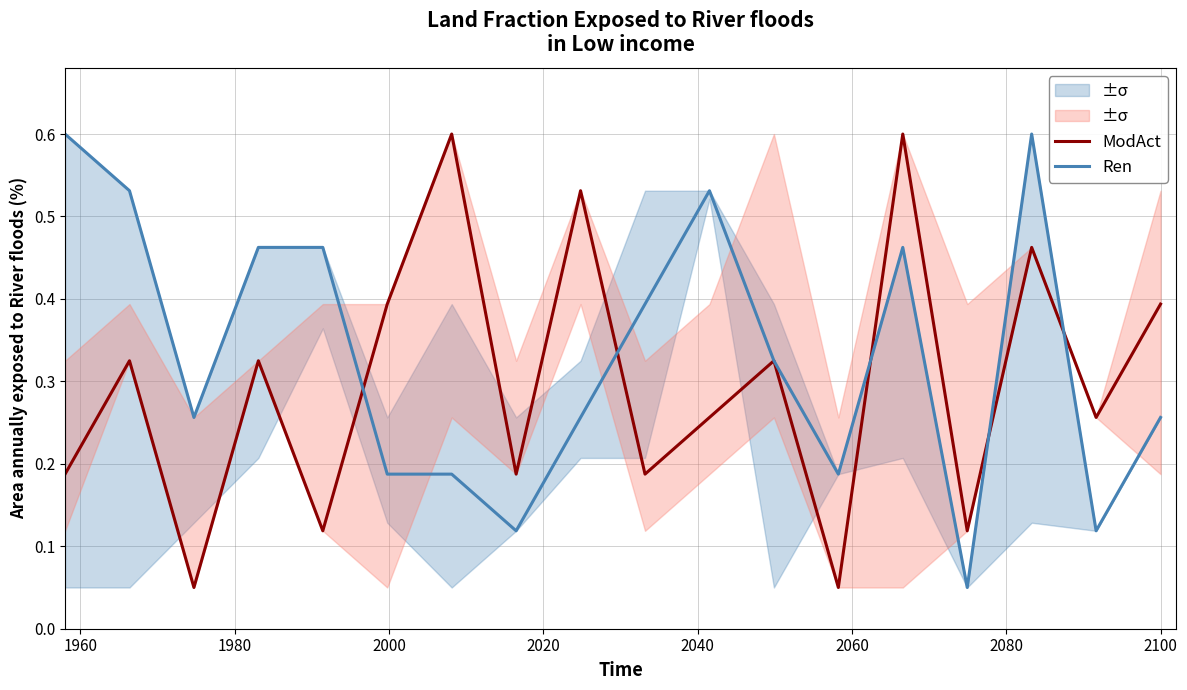

What is the highest value of the ModAct series?

0.6